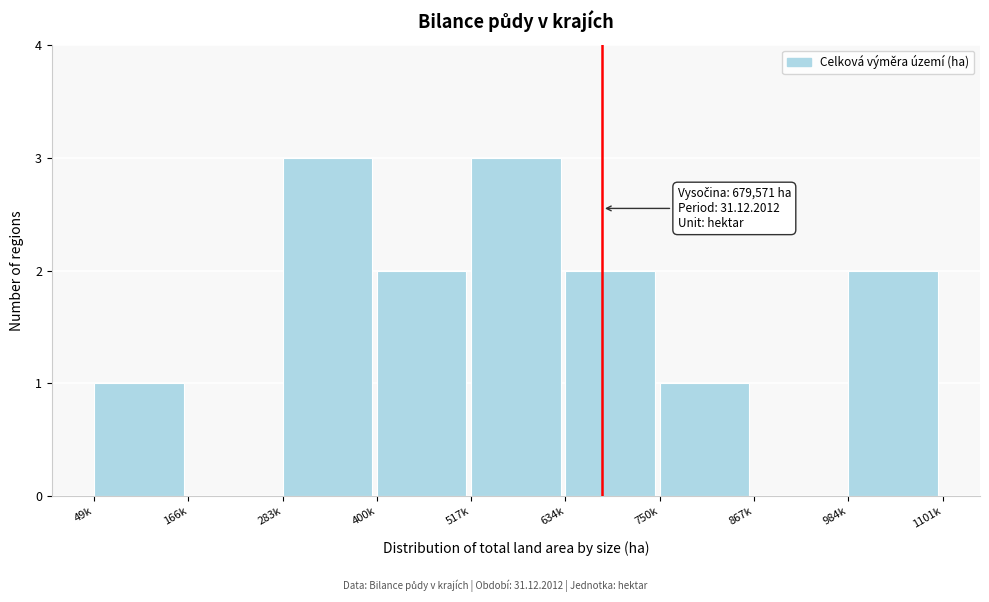

Reading left to right, list all the values displayed in this chart.

49k=1	166k=0	283k=3	400k=2	517k=3	634k=2	750k=1	867k=0	984k=2